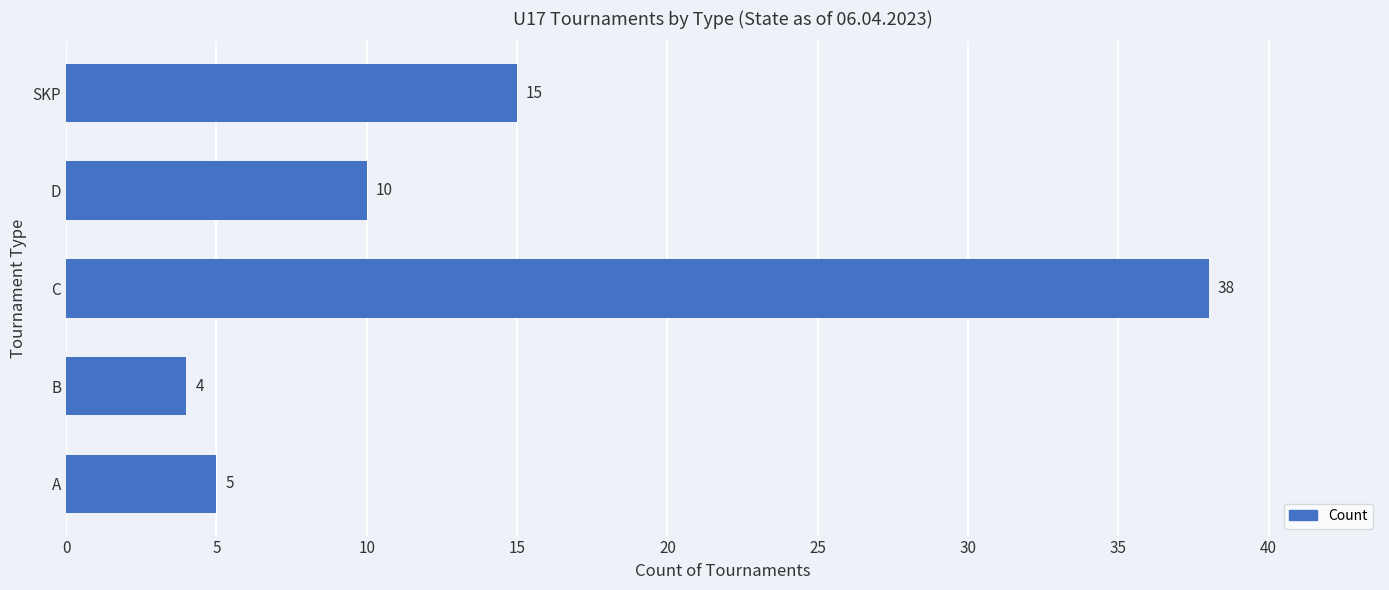

At which label is the value closest to 21?

SKP